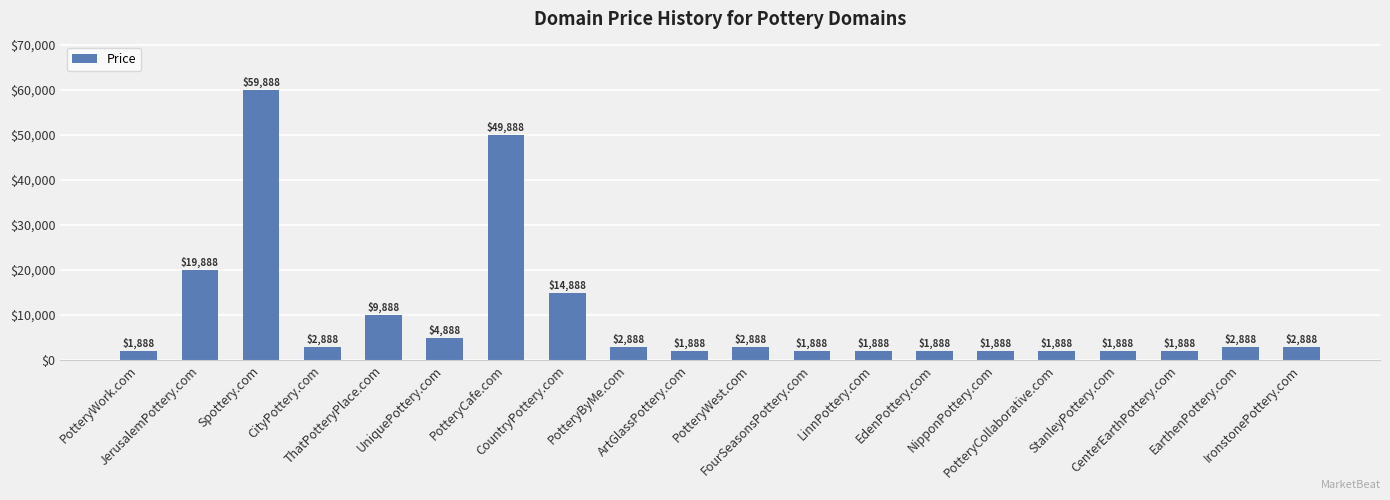

Reading left to right, list all the values displayed in this chart.

PotteryWork.com=1888	JerusalemPottery.com=19888	Spottery.com=59888	CityPottery.com=2888	ThatPotteryPlace.com=9888	UniquePottery.com=4888	PotteryCafe.com=49888	CountryPottery.com=14888	PotteryByMe.com=2888	ArtGlassPottery.com=1888	PotteryWest.com=2888	FourSeasonsPottery.com=1888	LinnPottery.com=1888	EdenPottery.com=1888	NipponPottery.com=1888	PotteryCollaborative.com=1888	StanleyPottery.com=1888	CenterEarthPottery.com=1888	EarthenPottery.com=2888	IronstonePottery.com=2888